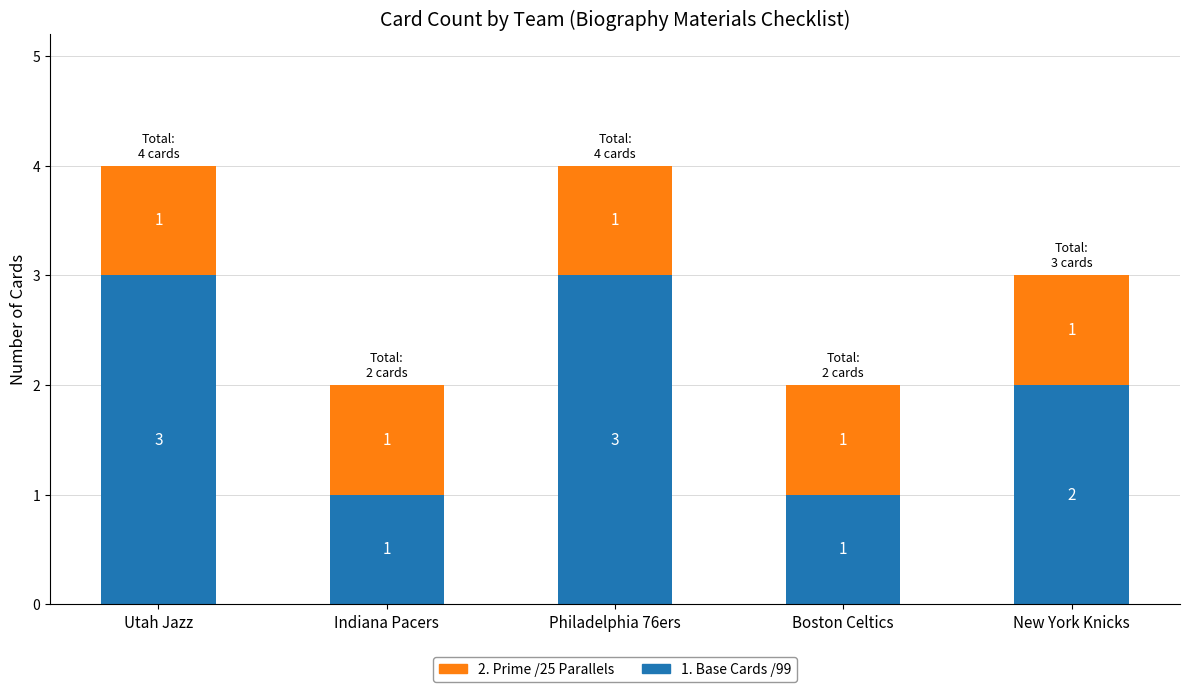

What is the highest value of the 1. Base Cards /99 series?

3